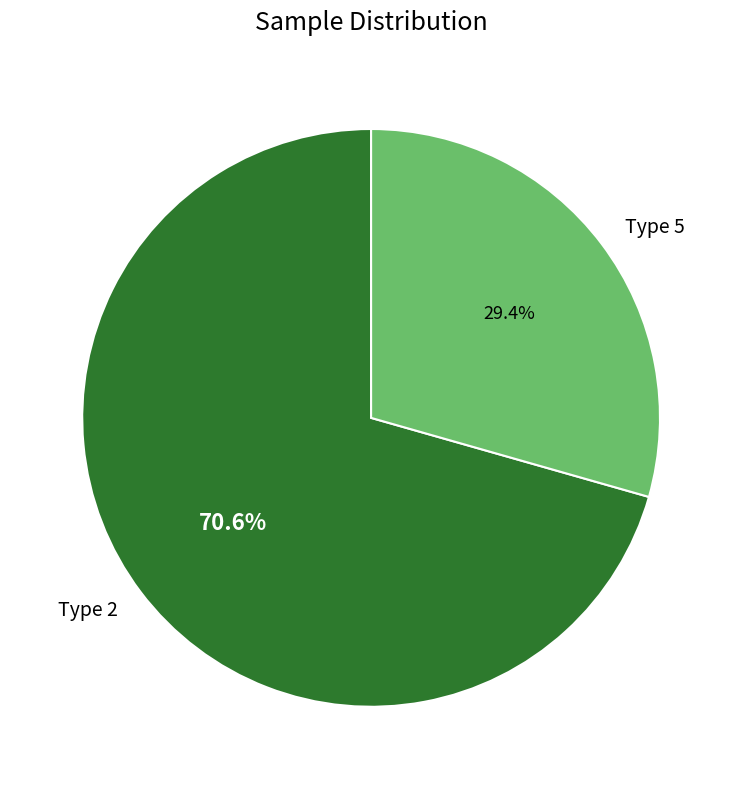

Which slice is the smallest?

Type 5